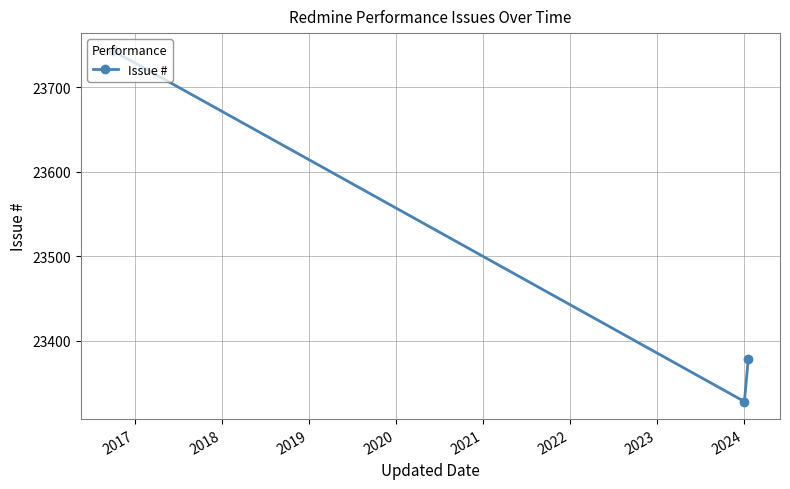

What is the smallest value displayed?

23328